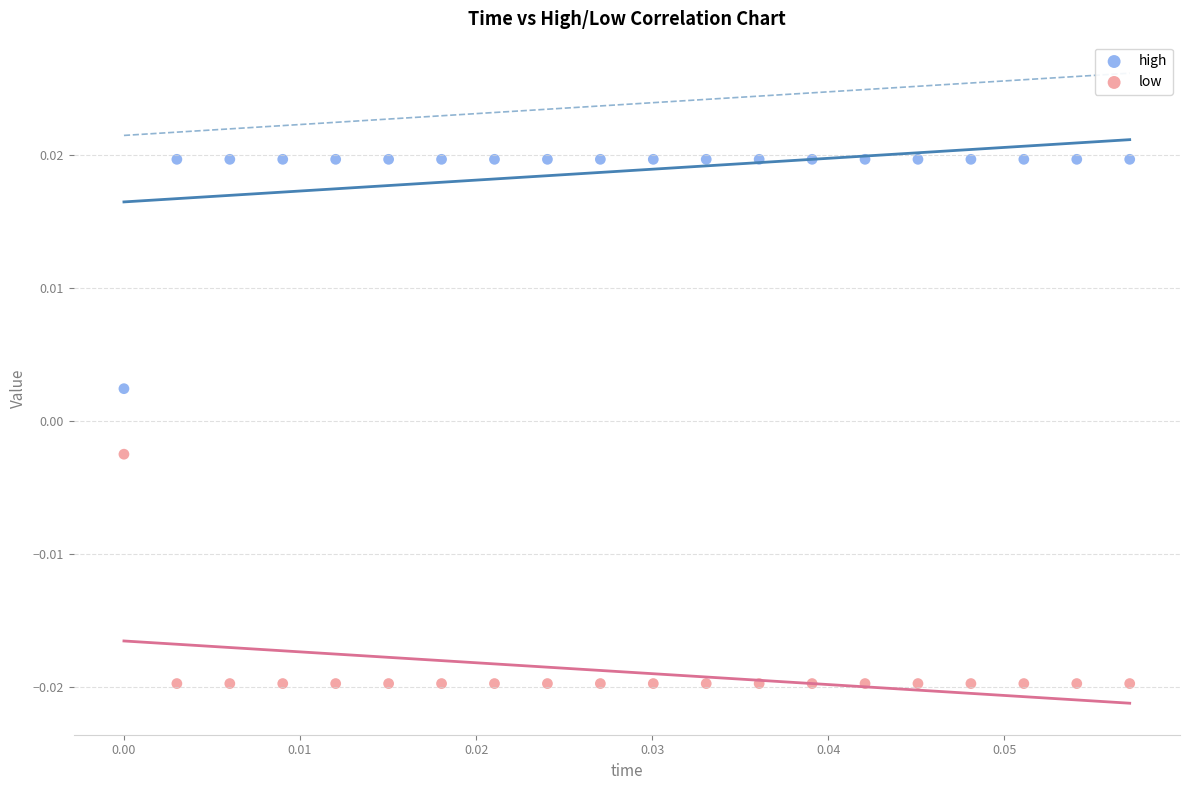

Which series reaches the maximum Y coordinate?

high